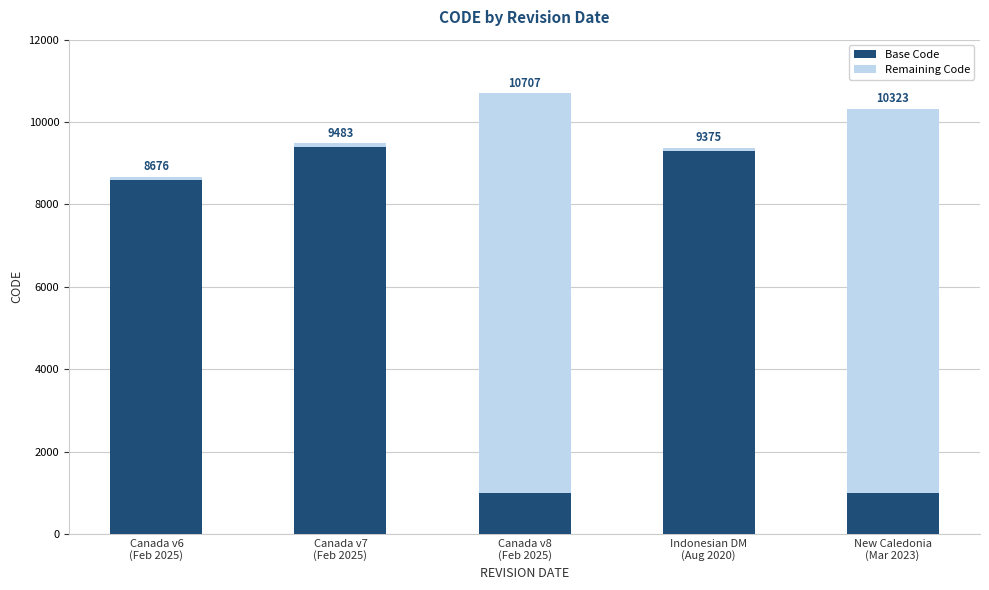

How many bars are there in total?

5